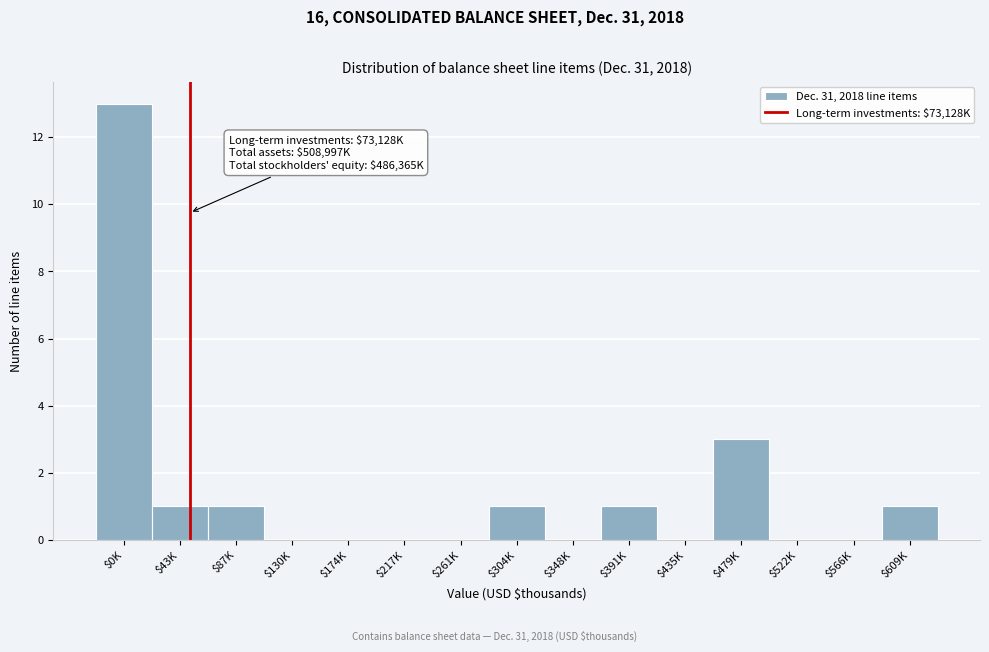

True or false: the data shows -6 at $348K.

False